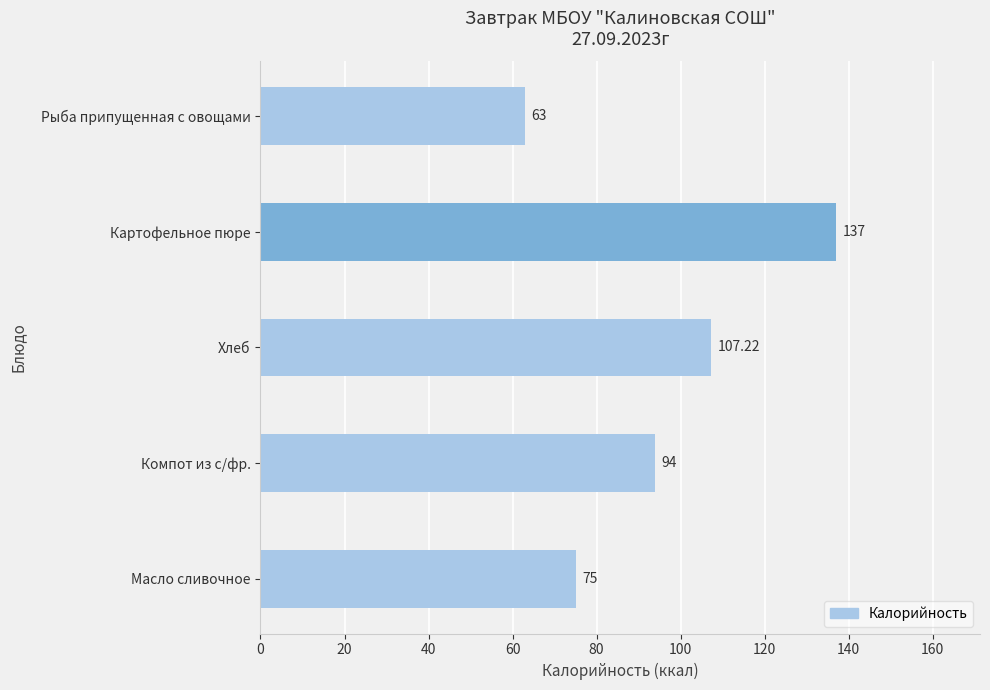

Where is the data nearest to the value 100?

Компот из с/фр.